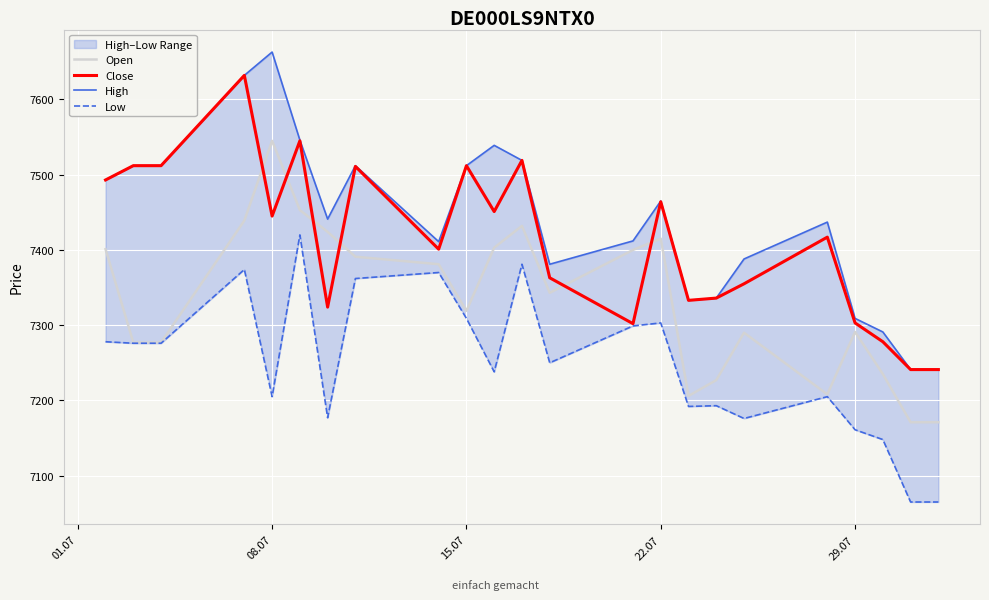

True or false: Open and Close intersect in this chart.

True